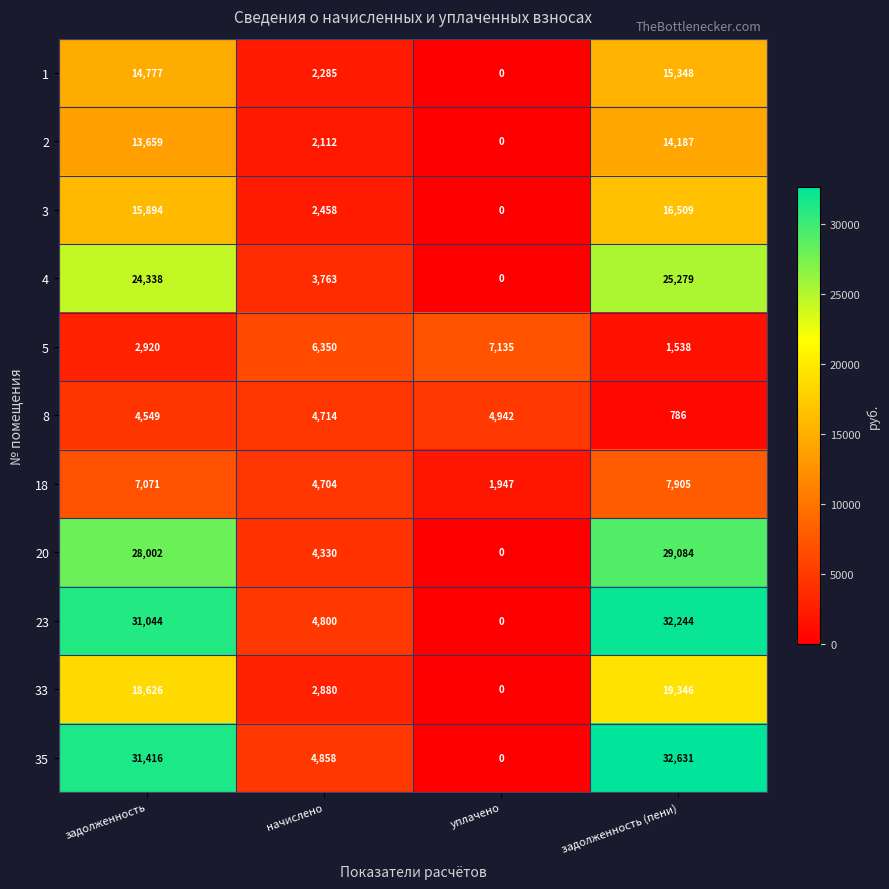

What is the approximate value of 5 at задолженность (пени)?

1538